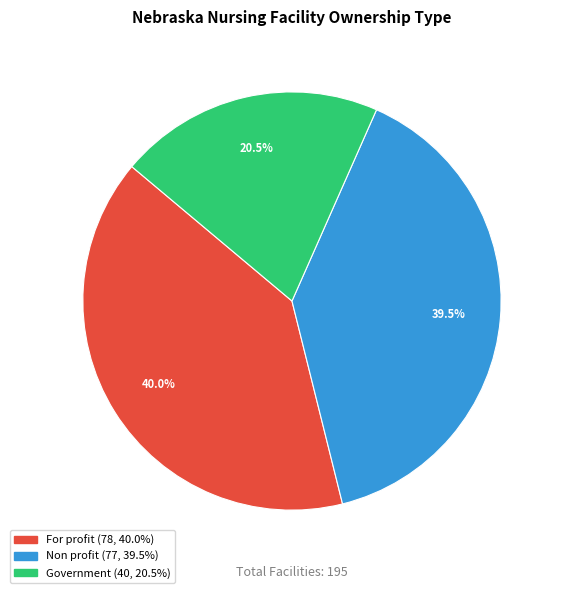

Is the sum of Government and For profit greater than half?

Yes